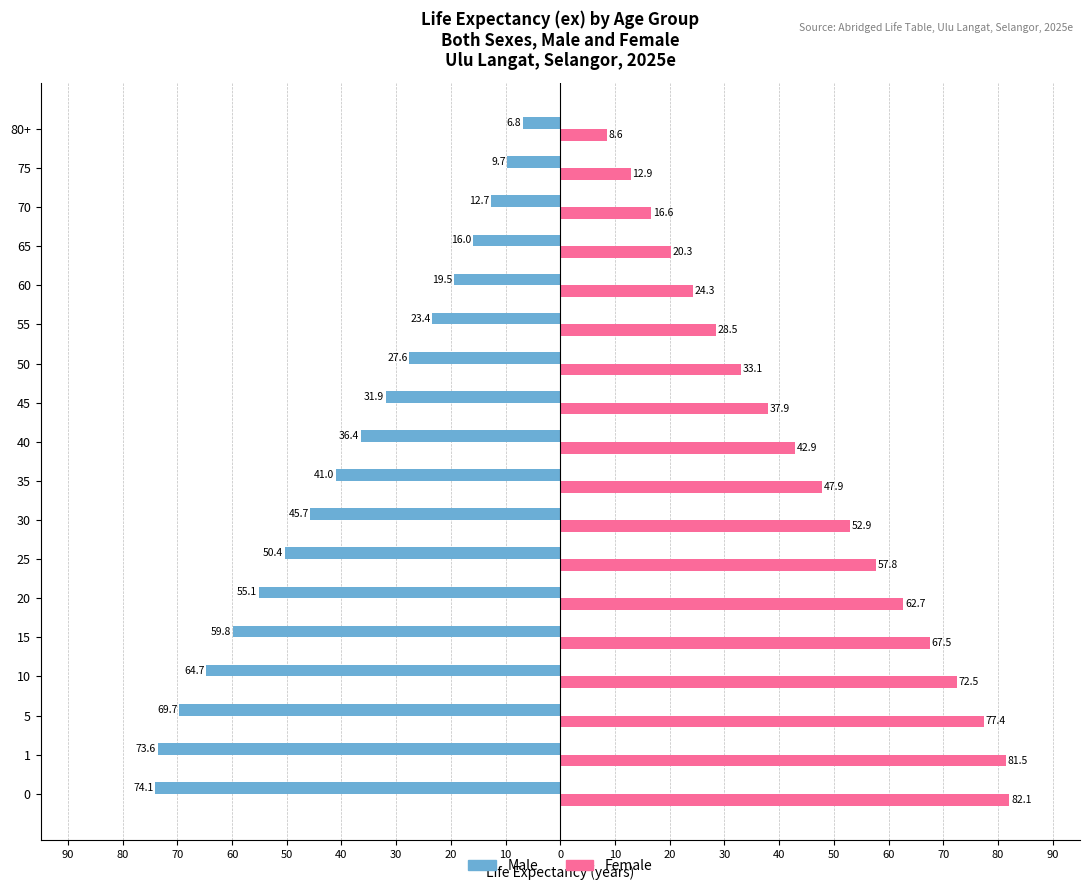

What are all the series names shown in the legend?

Male, Female